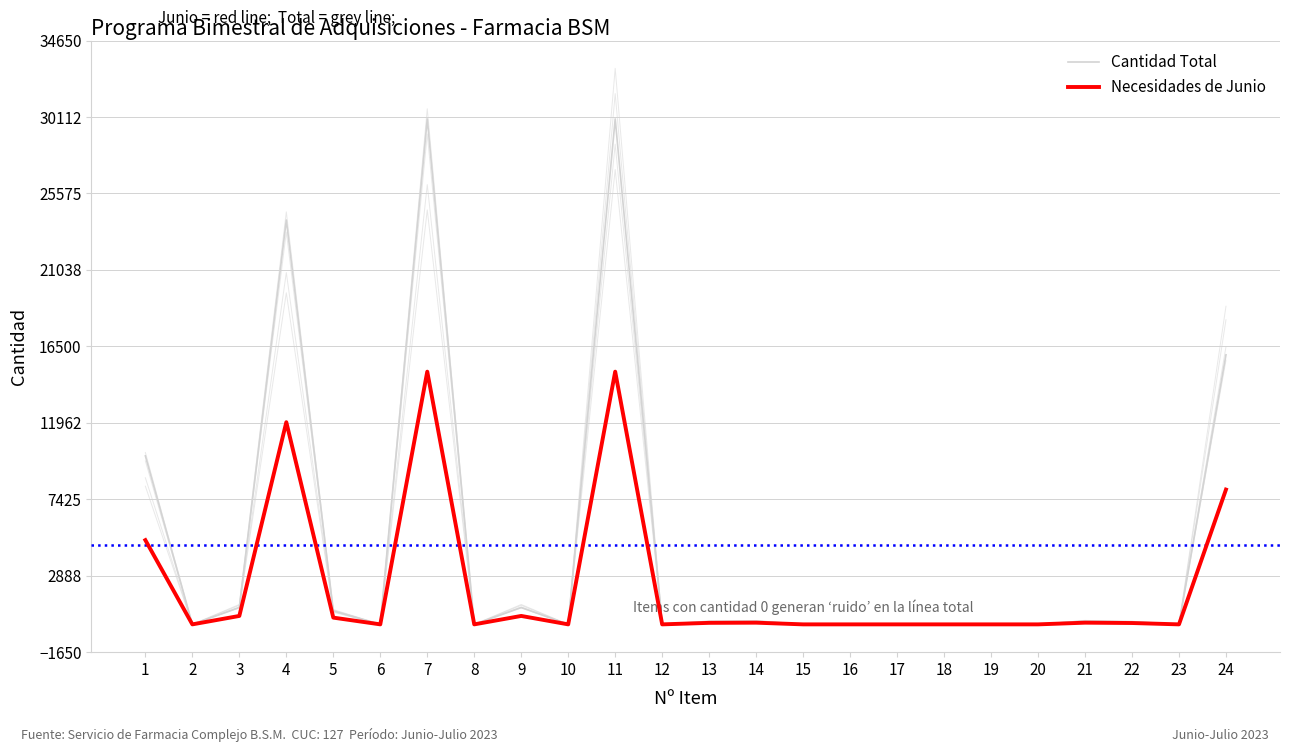

What is the difference between the second highest and second lowest values in the Cantidad Total series?

30000